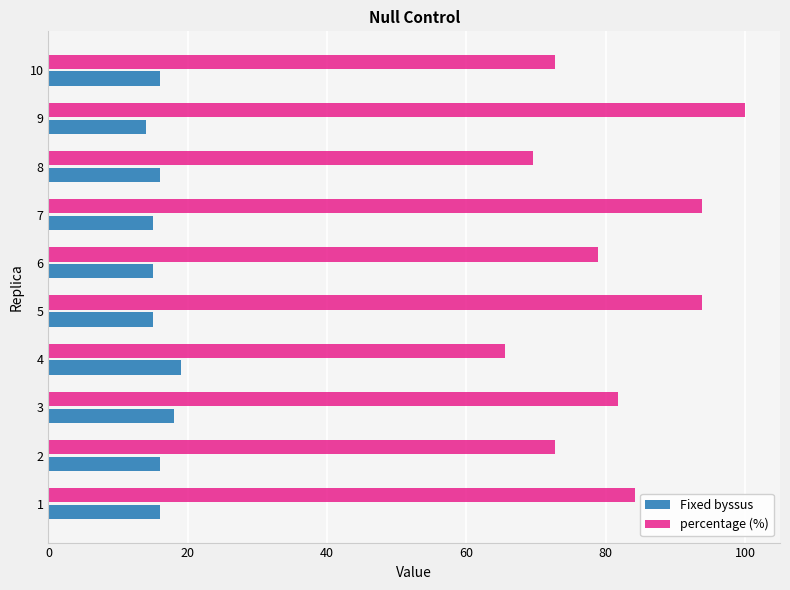

What is the highest value of the percentage (%) series?

100.0